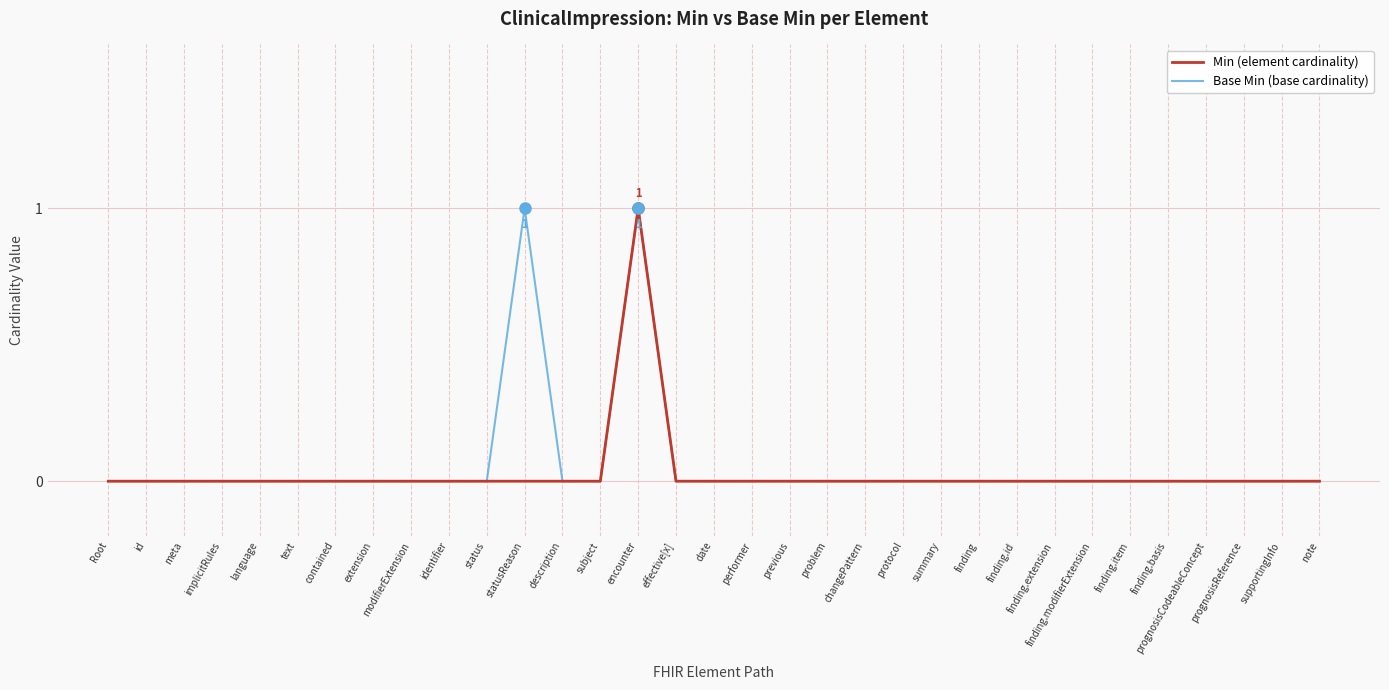

What is the difference between the maximum and second lowest values in the Min (element cardinality) series?

1